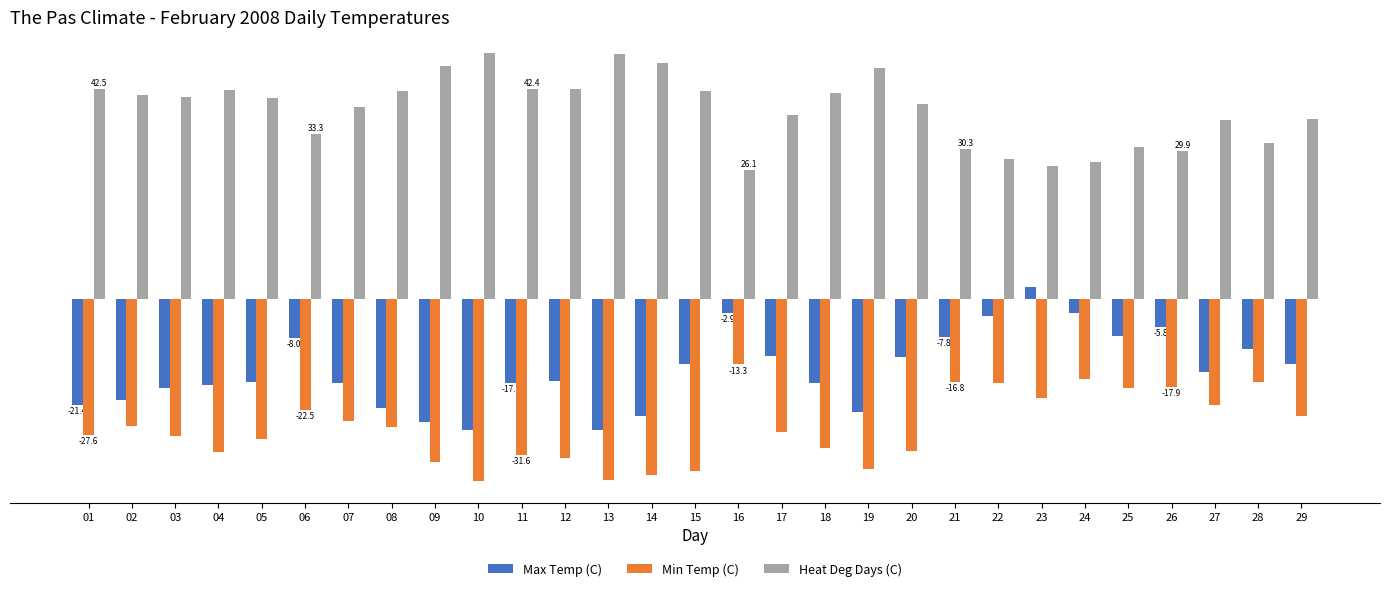

What are all the series names shown in the legend?

Max Temp (C), Min Temp (C), Heat Deg Days (C)